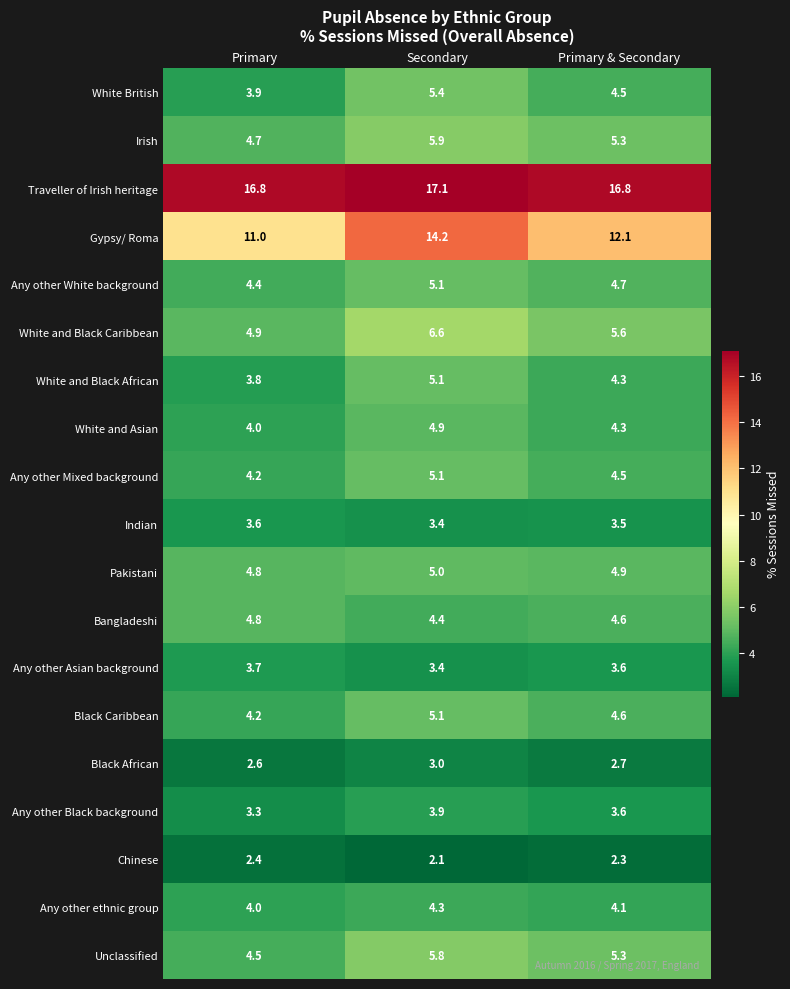

How many categories are shown in the chart?

3